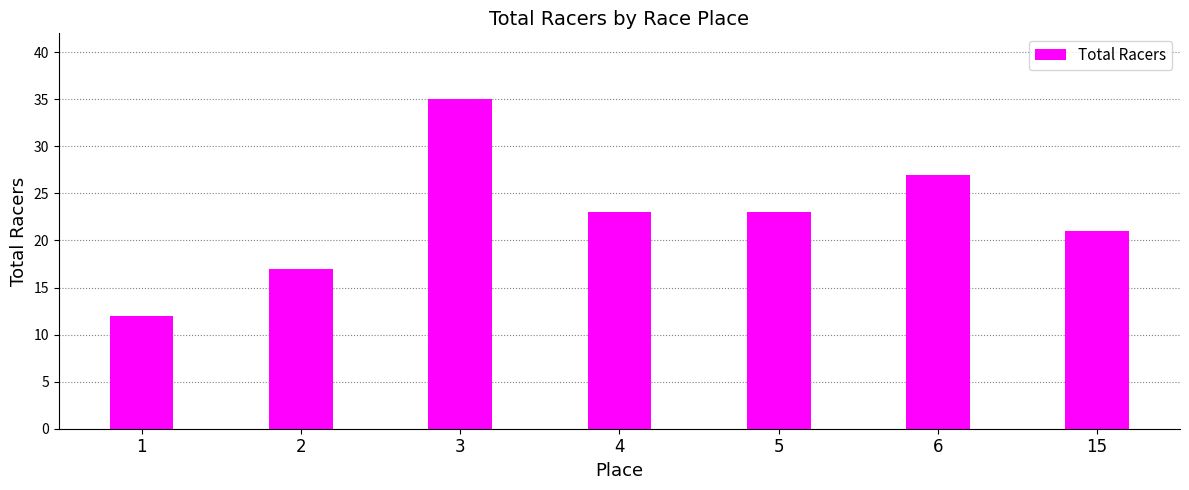

At which category does the chart reach its peak across all series?

3